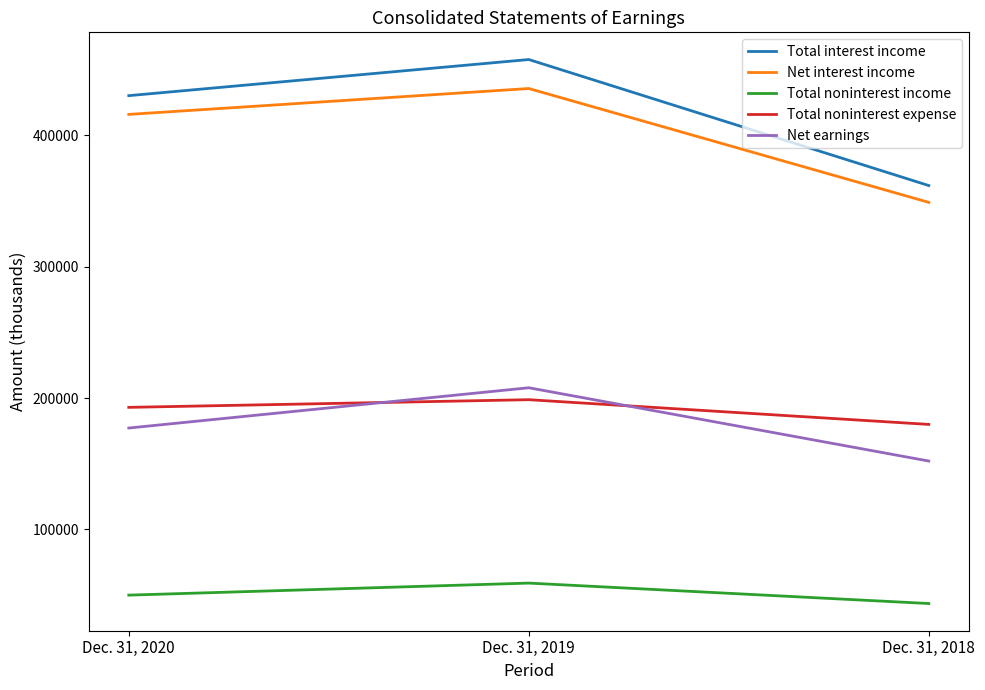

What is the spread (max minus min) of values at Dec. 31, 2018?

318379